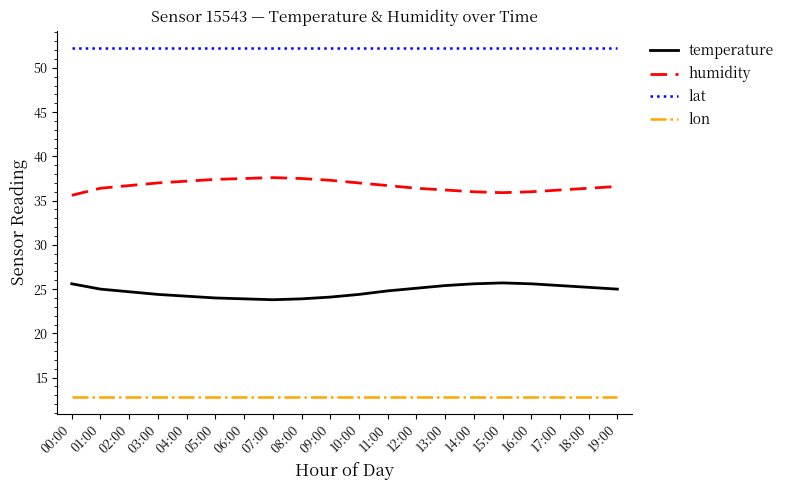

Rank the series at 16:00 from lowest to highest value.

lon, temperature, humidity, lat